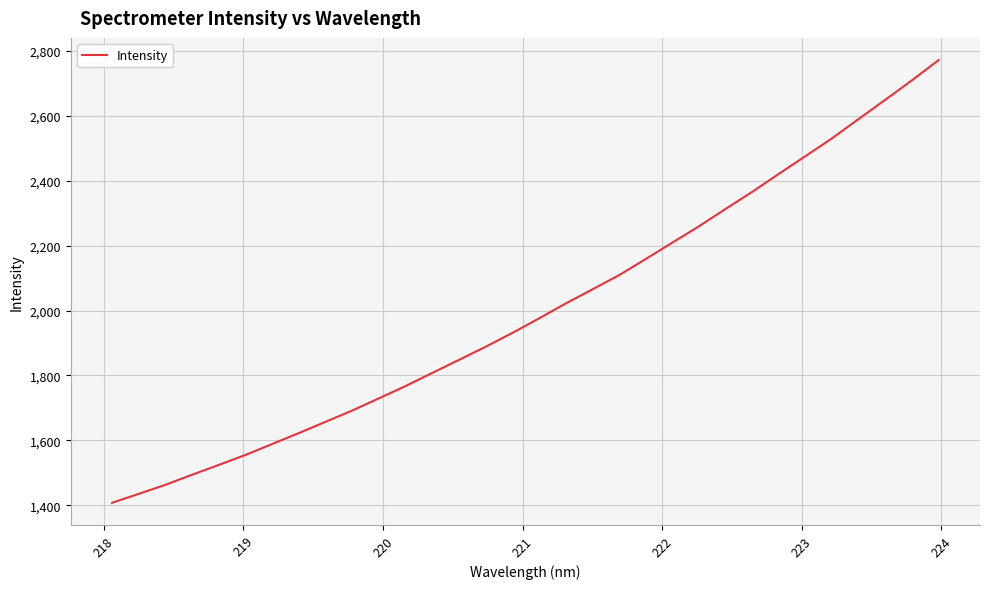

What is the difference between the maximum and minimum values?

1364.9